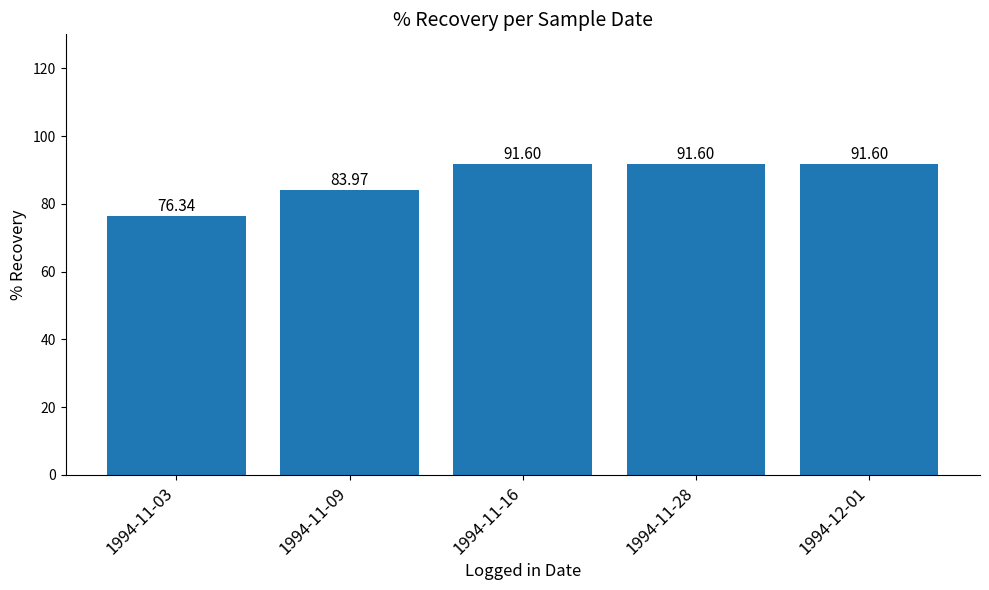

Reading left to right, list all the values displayed in this chart.

76.3	84.0	91.6	91.6	91.6